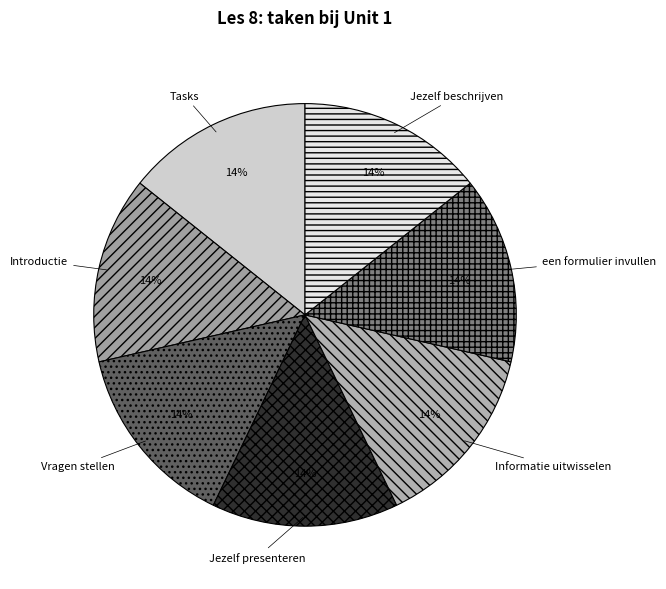

Does any single category account for the majority?

No